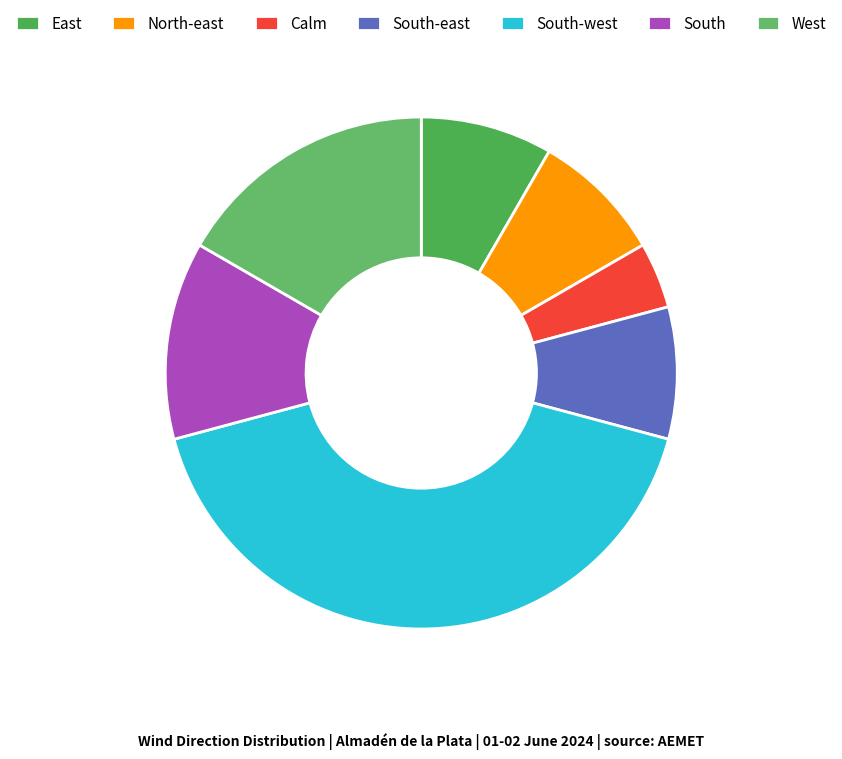

Count the number of slices in the pie.

7